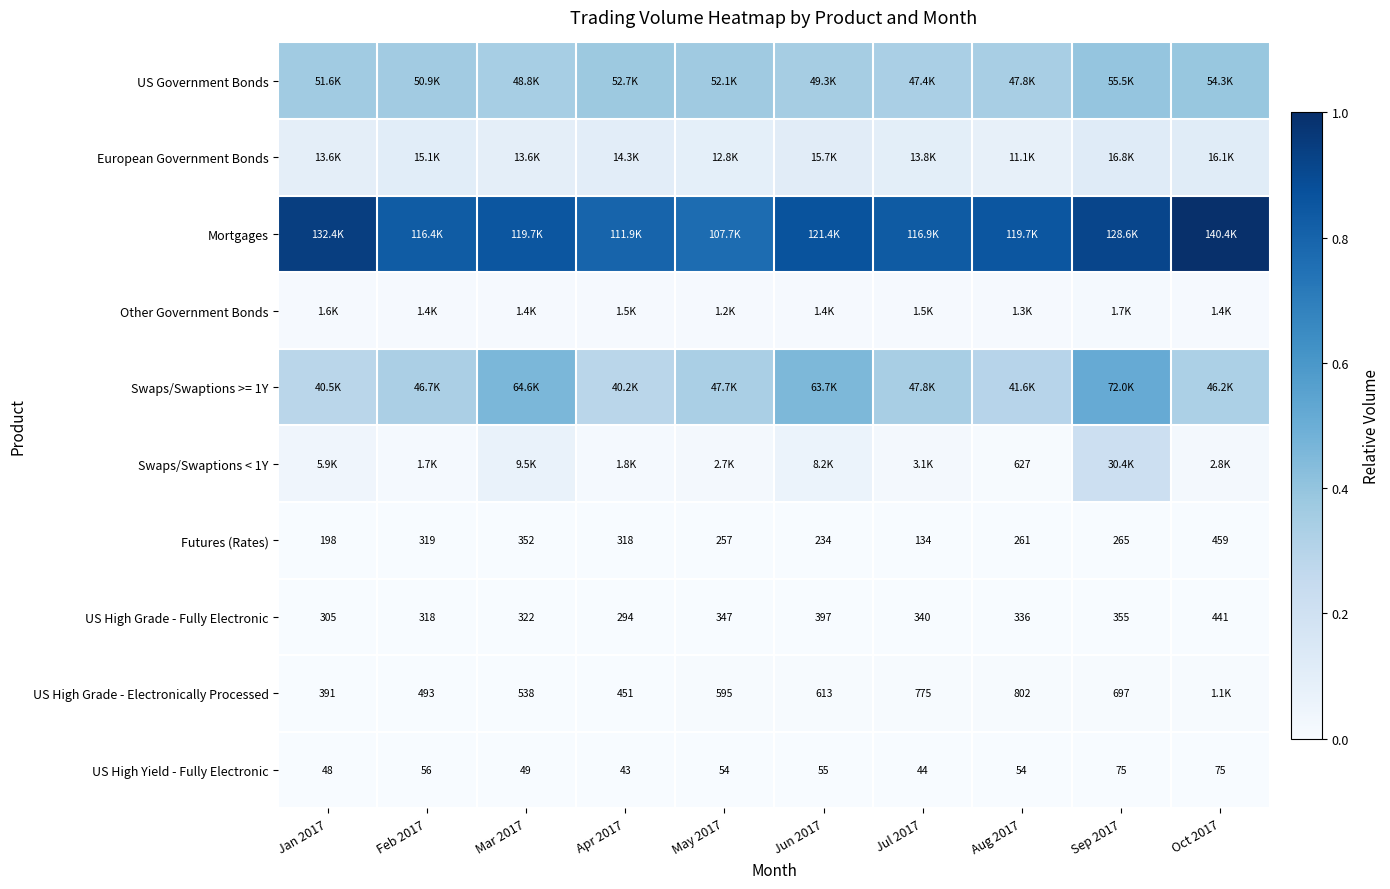

Is the value of US High Grade - Electronically Processed at Jan 2017 greater than the value of Futures (Rates) at Sep 2017?

Yes